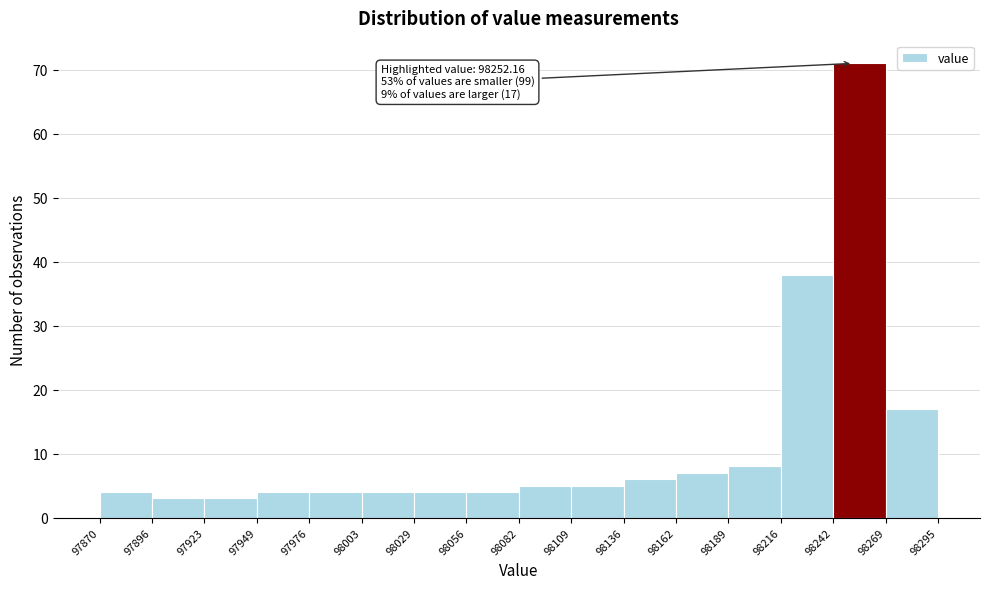

Over which range of the x-axis is the bar tallest?

98242 to 98269